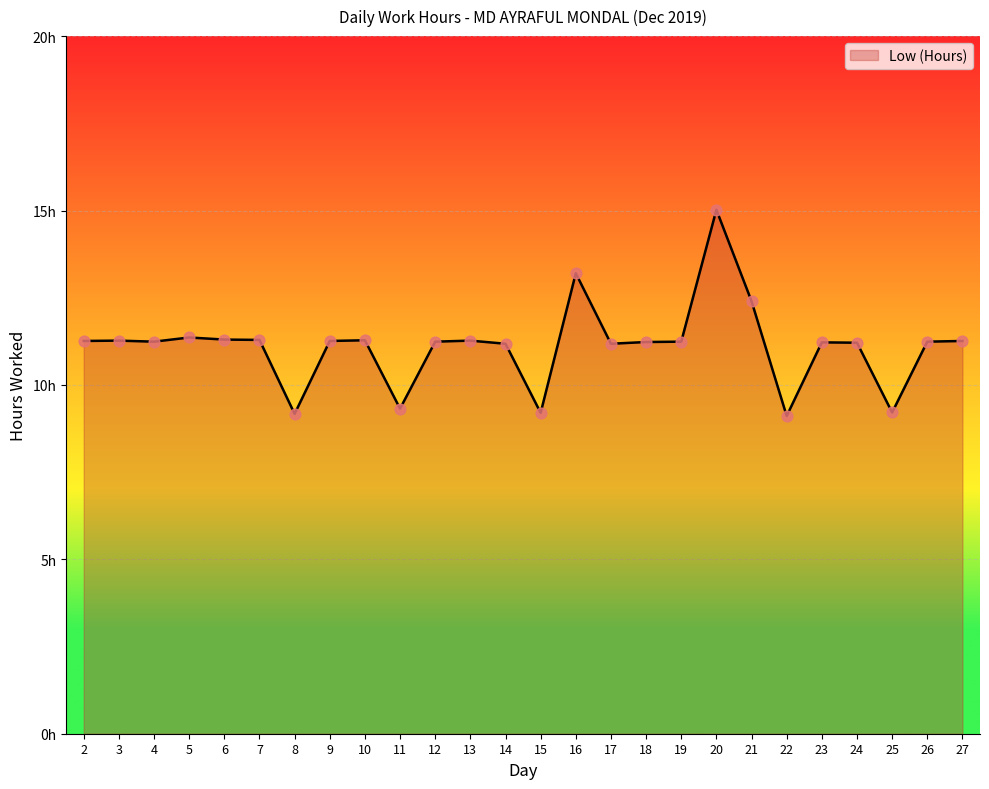

Between 13 and 15, which is larger?

13